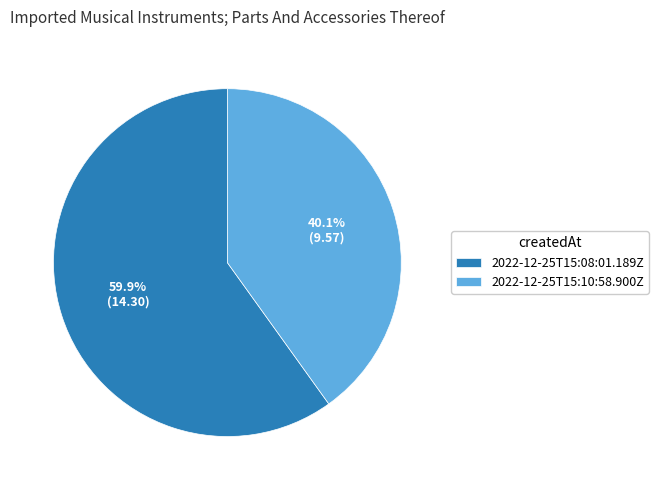

Which category has the biggest portion of the pie?

2022-12-25T15:08:01.189Z